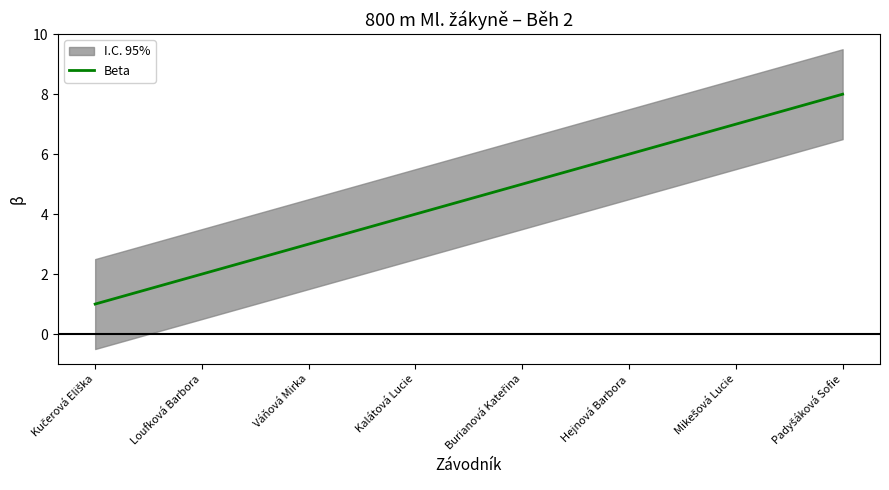

Between Mikešová Lucie and Hejnová Barbora, which is larger?

Mikešová Lucie